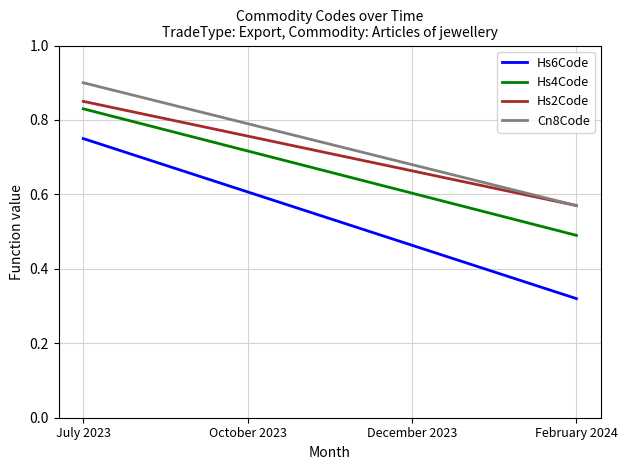

Where is Cn8Code nearest to the value 0?

February 2024